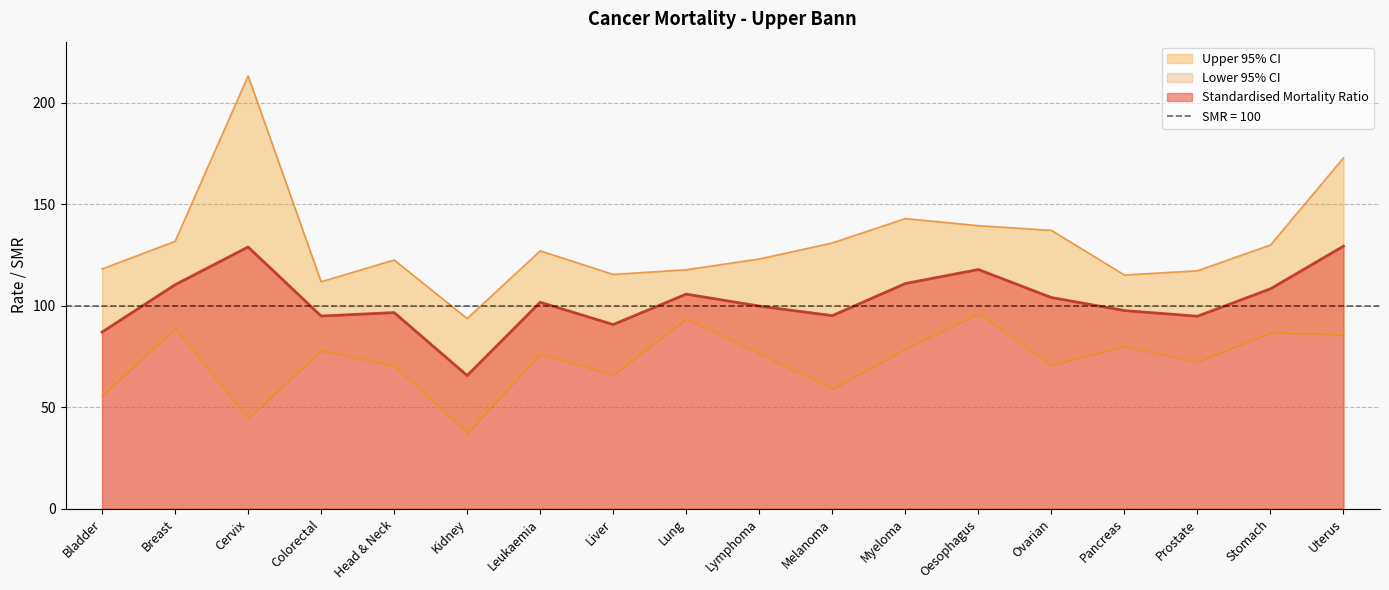

Does the chart display data point markers on the line(s)?

No